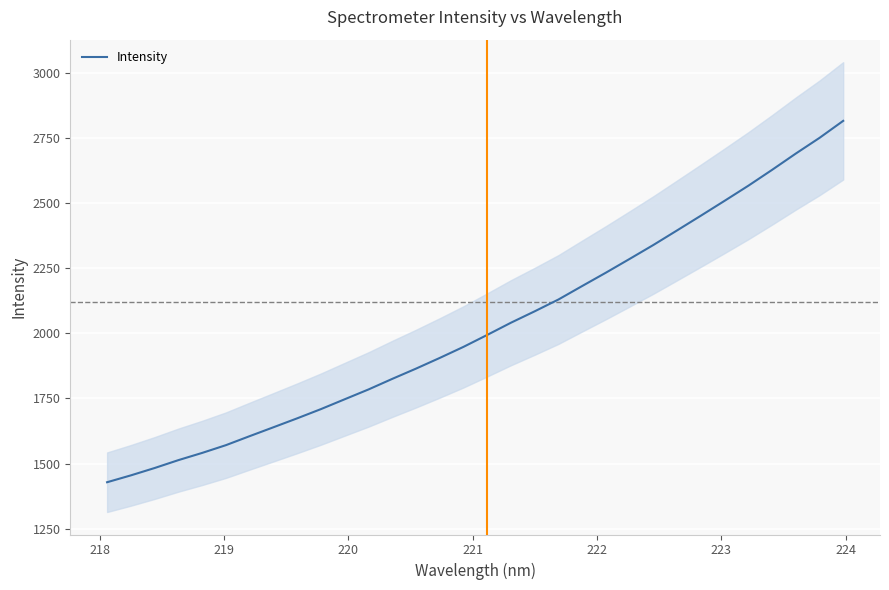

What is the minimum value for Intensity?

1428.5